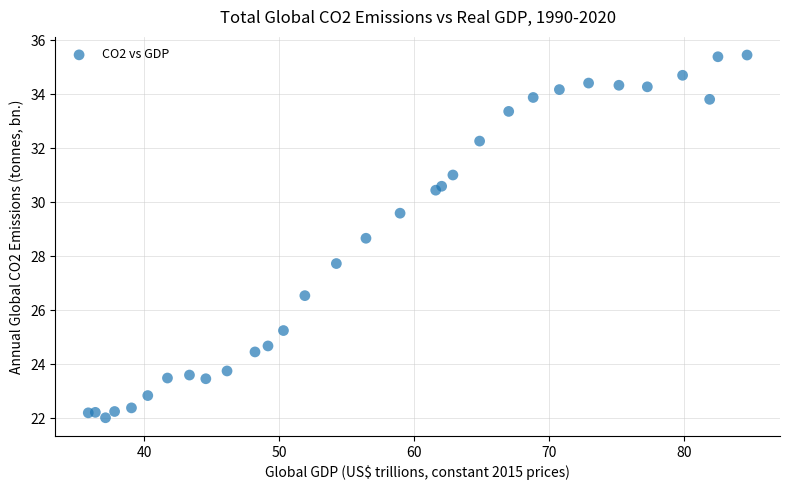

What Y value in the scatter plot is closest to 28?

27.7